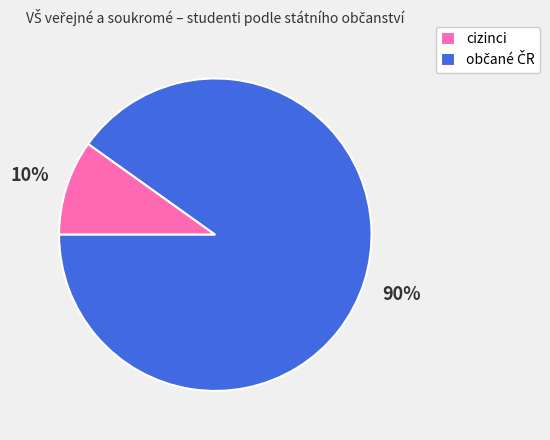

To the nearest percent, what is the average slice percentage?

50%